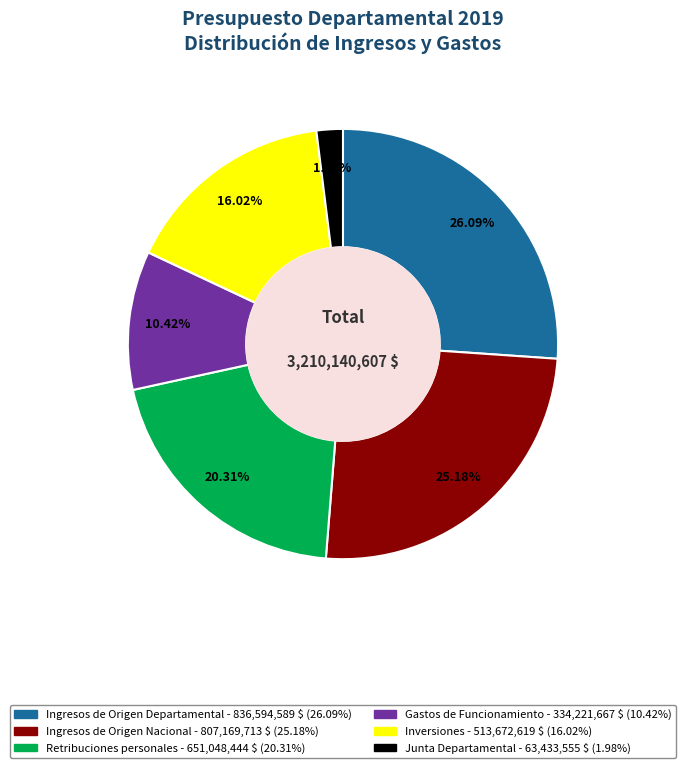

Does Junta Departamental account for over 50% of the chart?

No